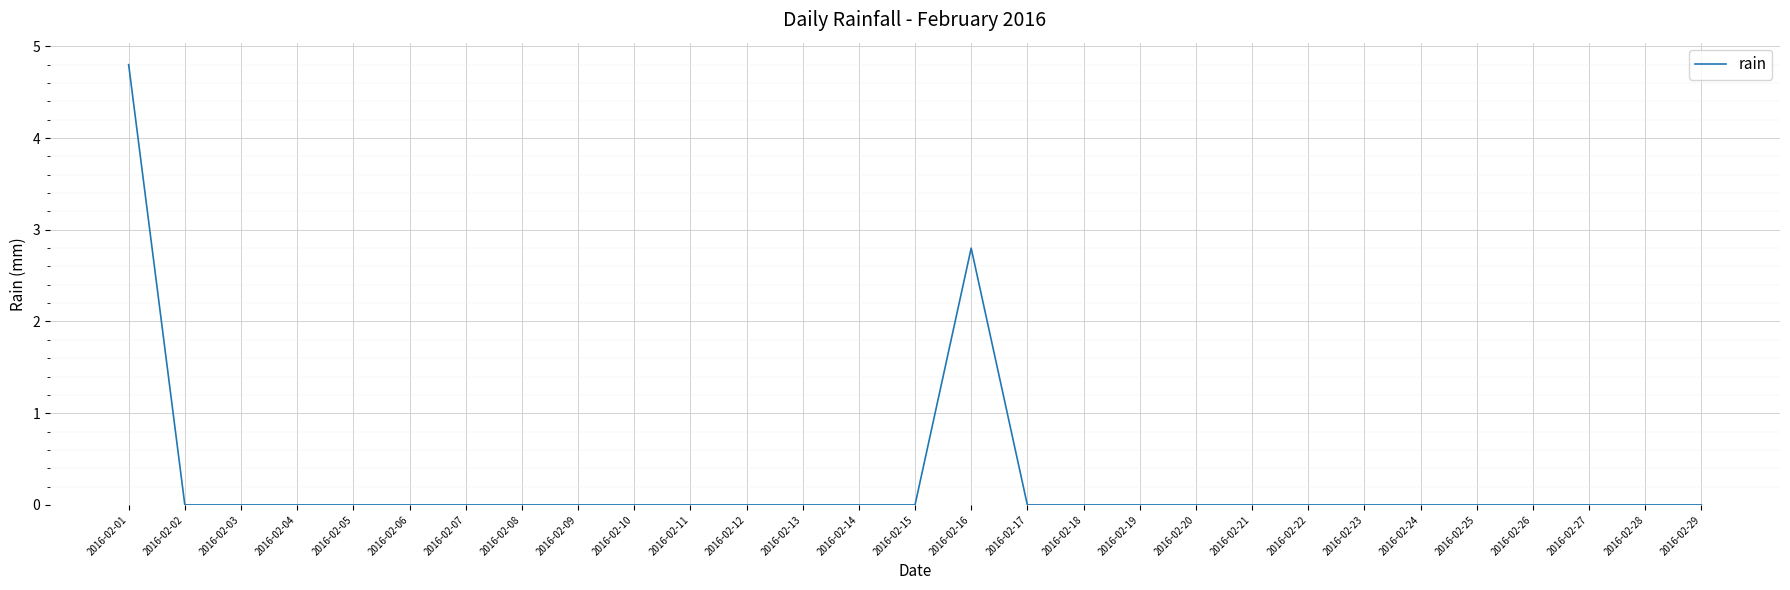

Does the chart have visible grid lines?

Yes